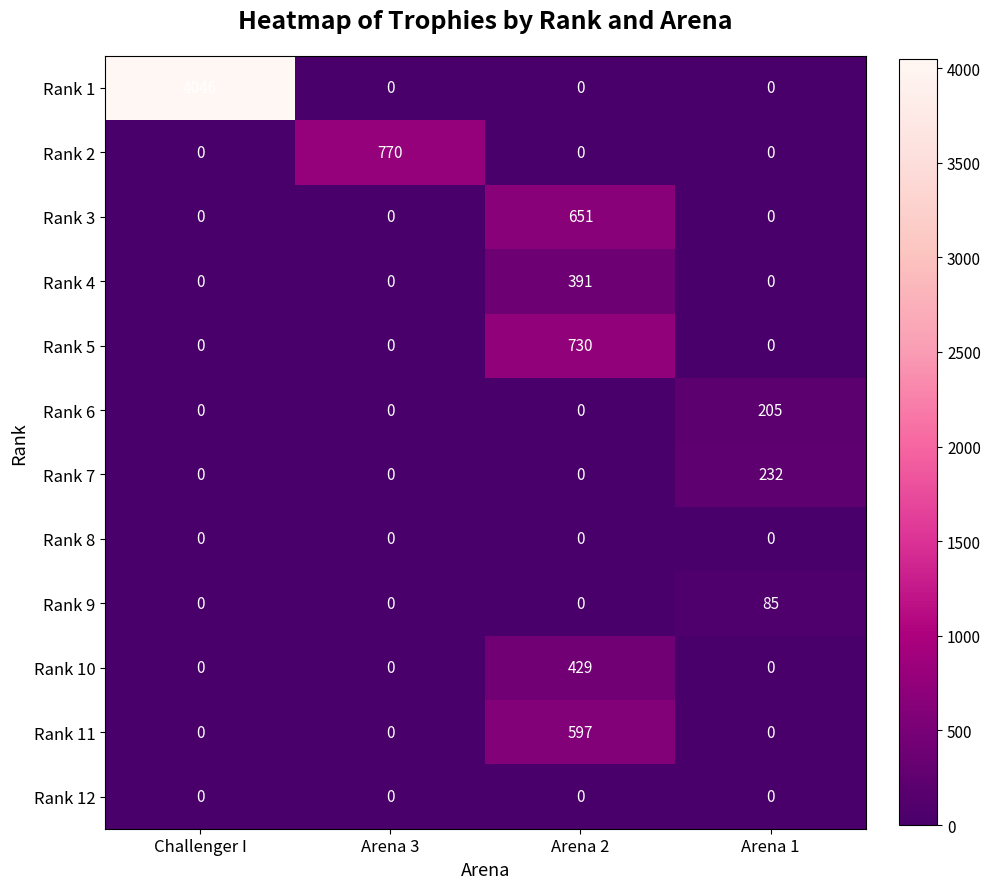

Count the Rank 1 values in the range 0 to 4046.

4